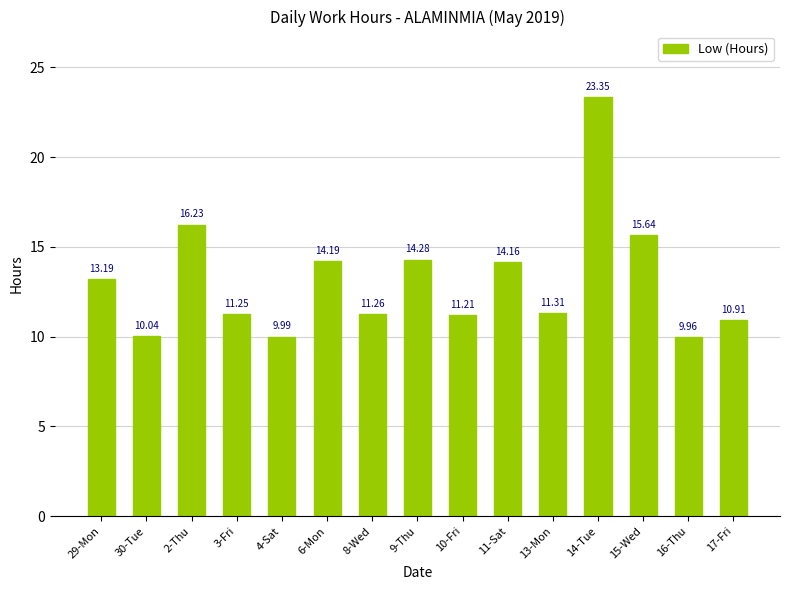

Read the value at 10-Fri.

11.2